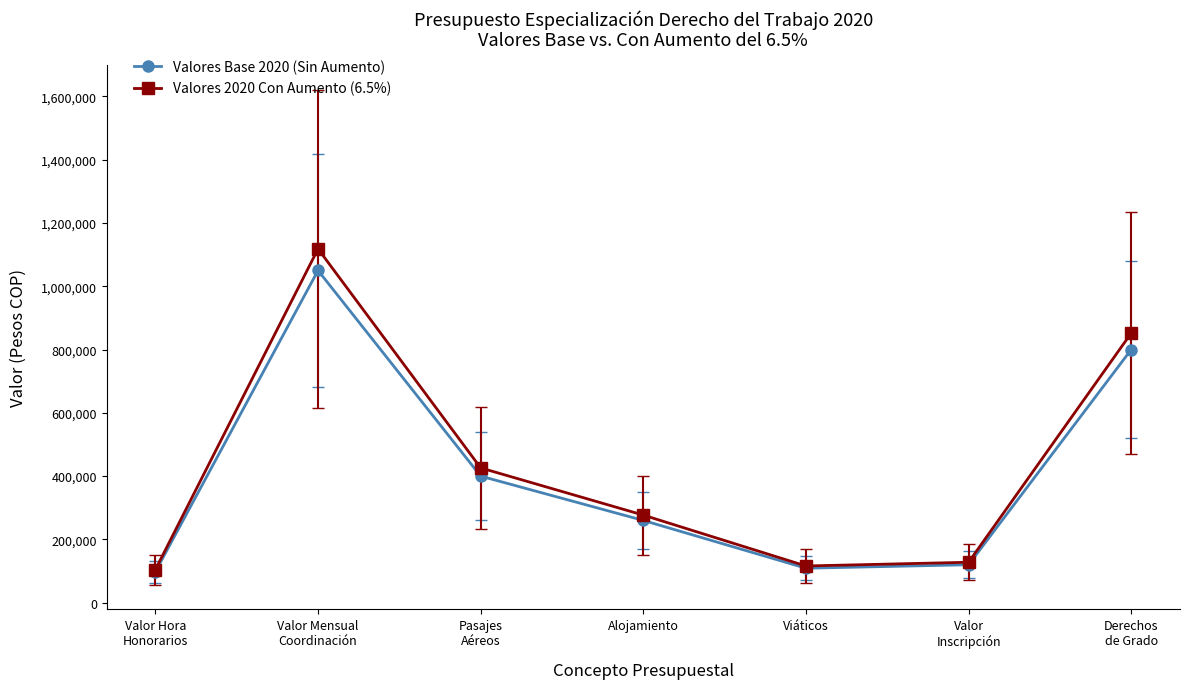

Is the value of Valores 2020 Con Aumento (6.5%) at Valor
Inscripción greater than the value of Valores Base 2020 (Sin Aumento) at Derechos
de Grado?

No